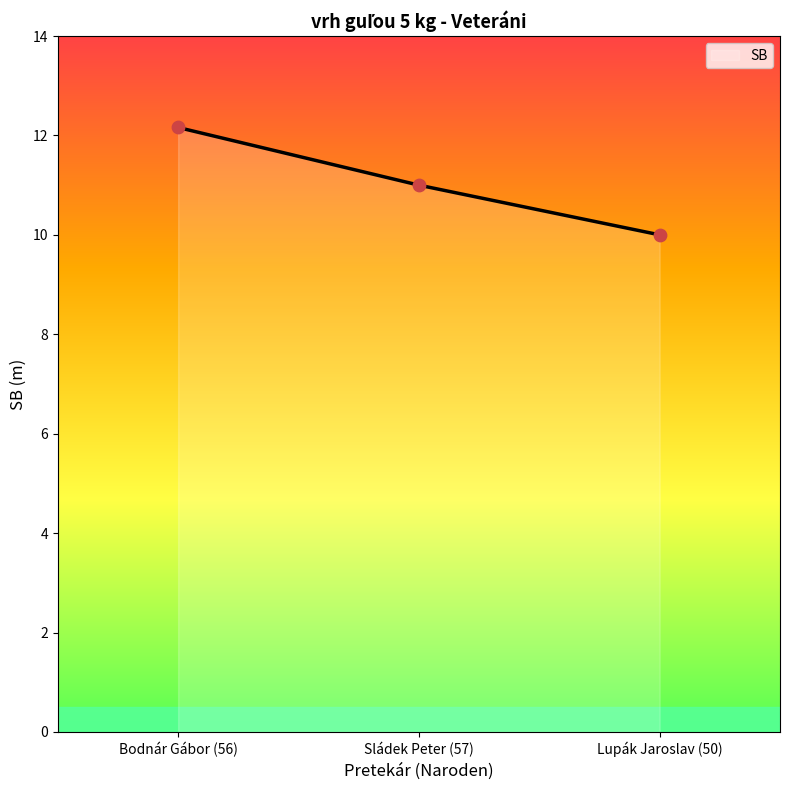

What is the change in value from Sládek Peter (57) to Lupák Jaroslav (50)?

-1.0